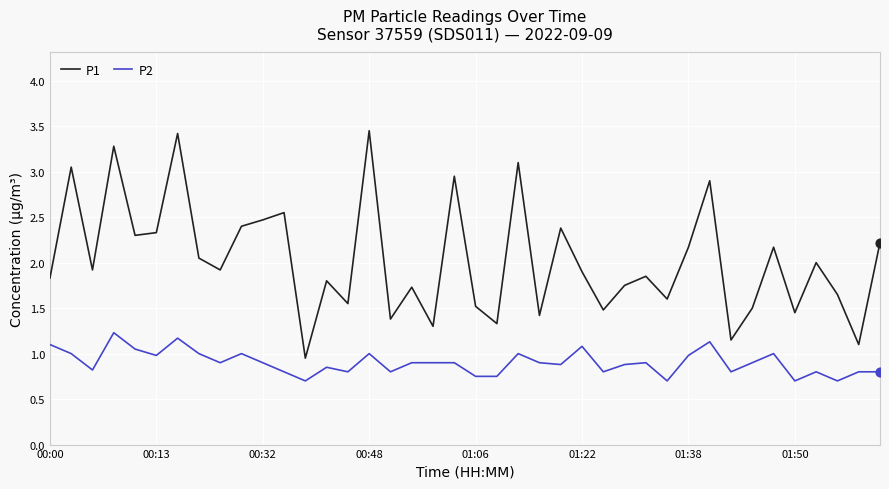

Which series has the largest total across all categories?

P1